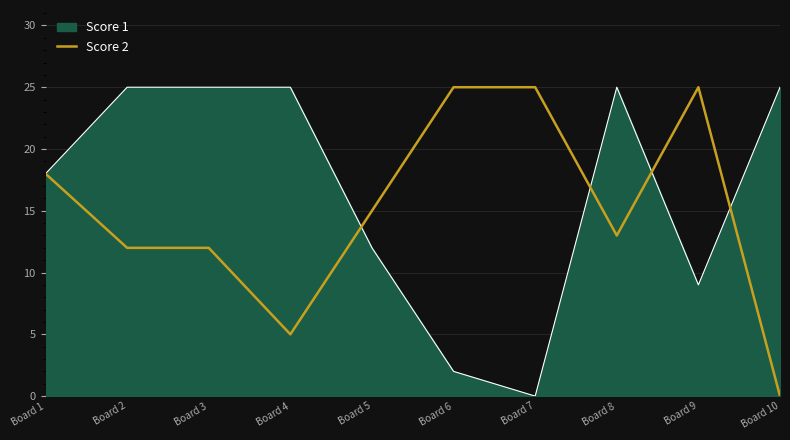

Rank the series by their average value, from lowest to highest.

Score 2, Score 1